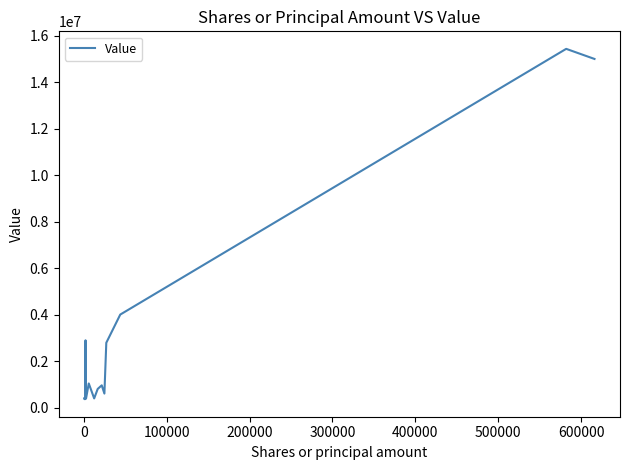

What is the average value?

3062712